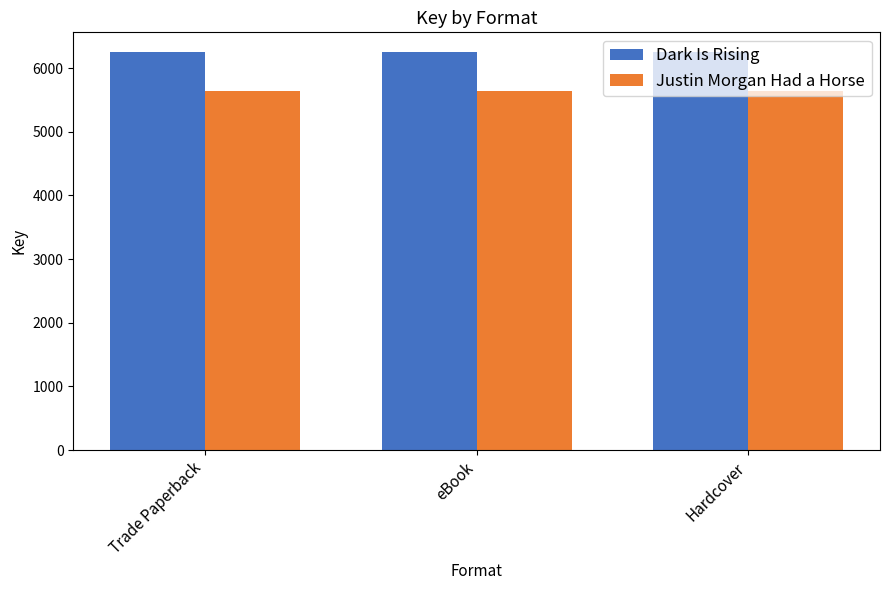

Is the value of Justin Morgan Had a Horse at eBook greater than the value of Dark Is Rising at eBook?

No